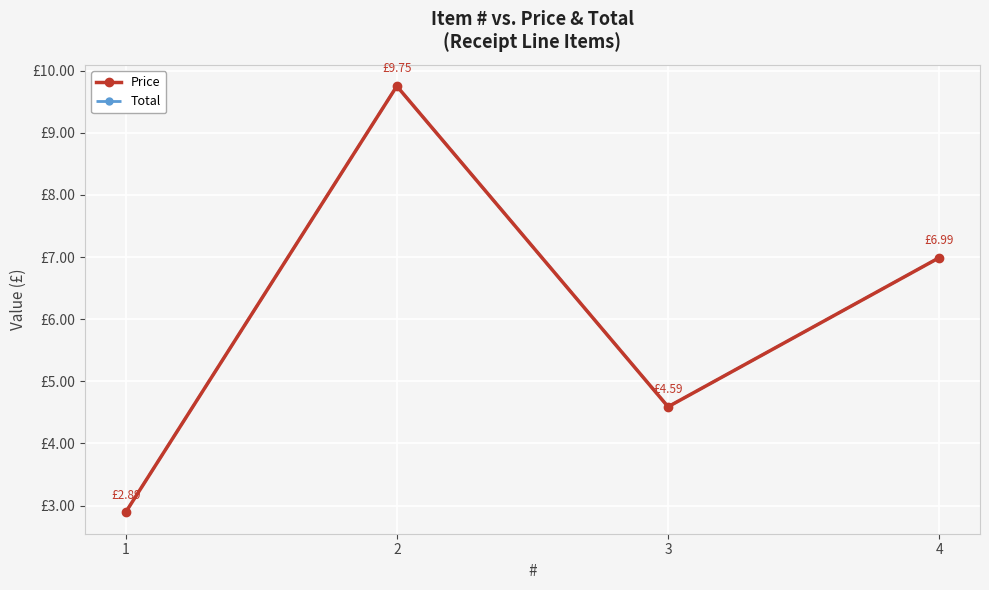

At how many categories does at least one series exceed 5?

2